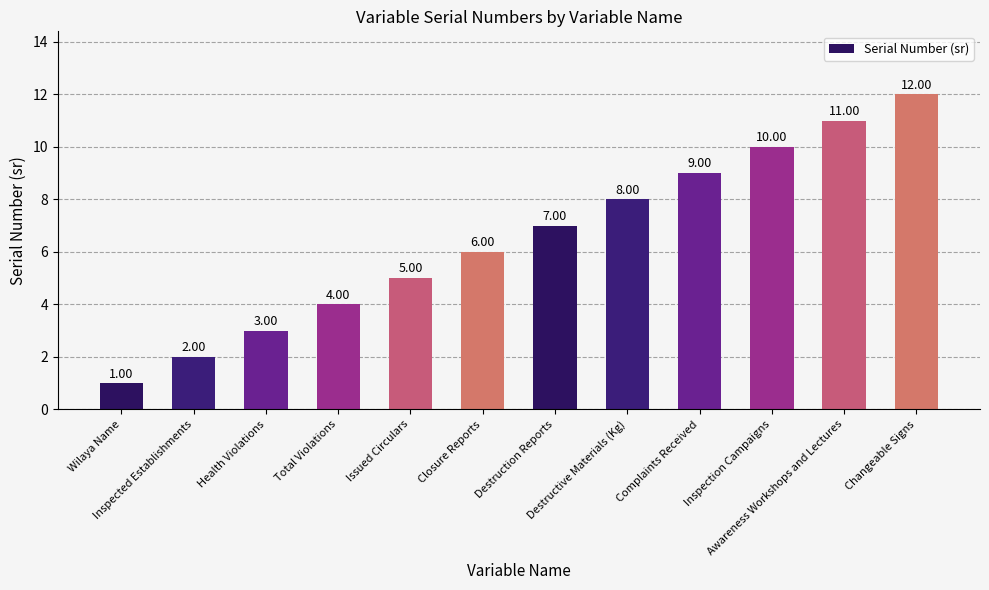

List the labels in order of value, largest first.

Changeable Signs, Awareness Workshops and Lectures, Inspection Campaigns, Complaints Received, Destructive Materials (Kg), Destruction Reports, Closure Reports, Issued Circulars, Total Violations, Health Violations, Inspected Establishments, Wilaya Name